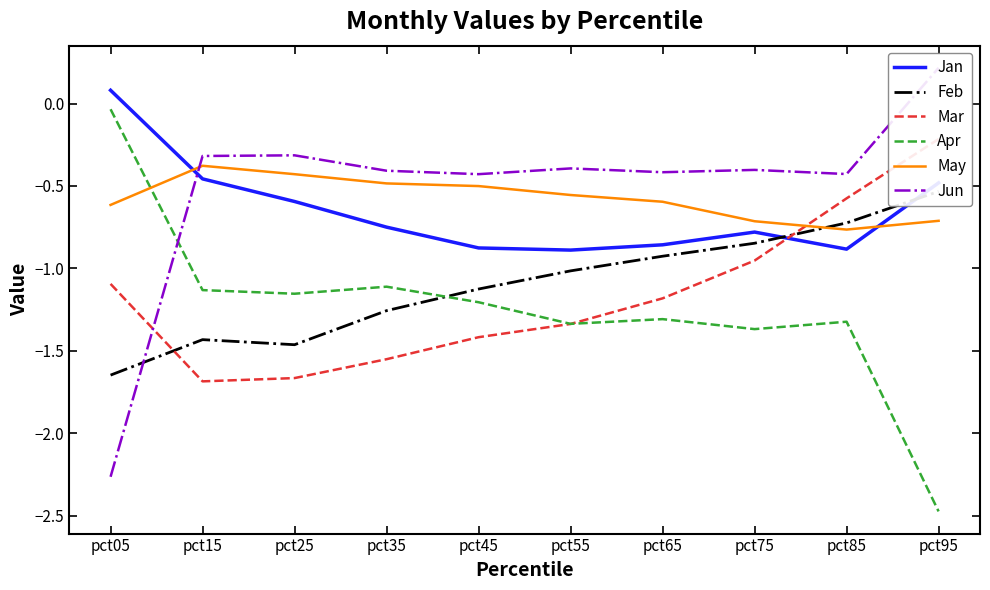

Count the number of data series in this chart.

6